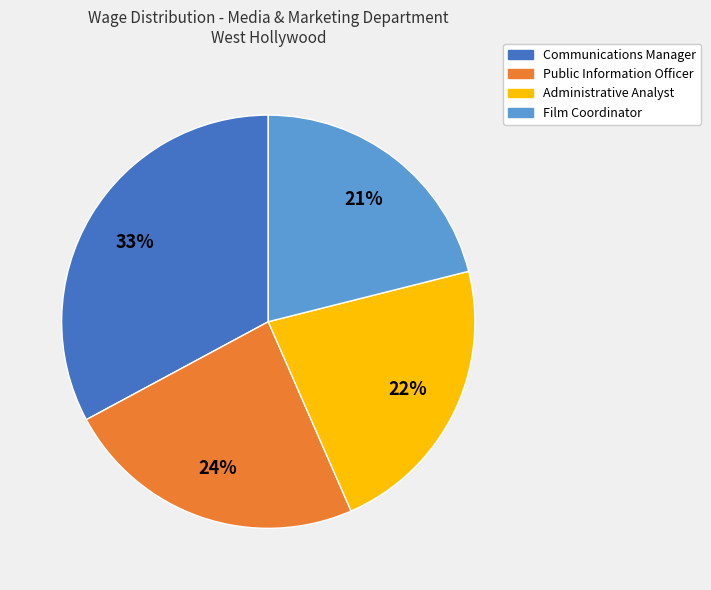

Is Public Information Officer the majority of the pie?

No